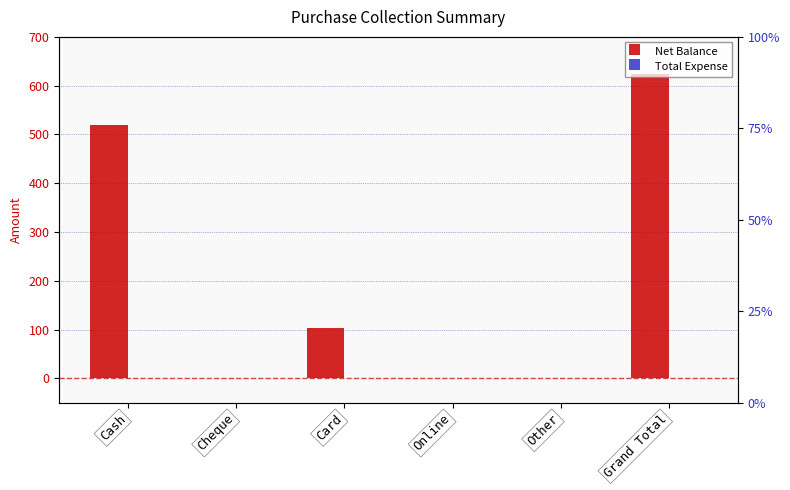

What is the label of the 2nd bar from the left?

Cheque